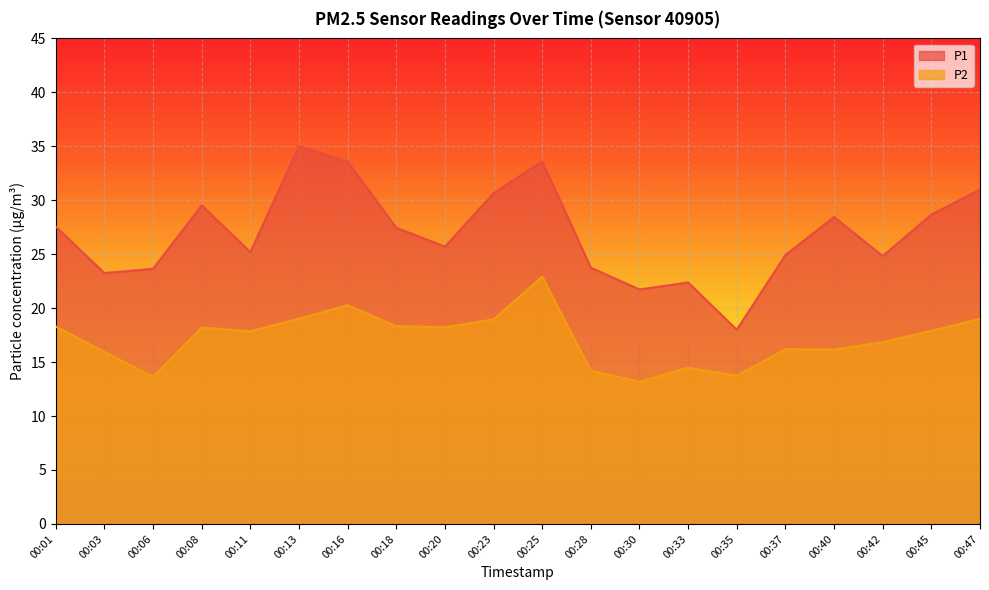

True or false: P1 and P2 cross at least once.

False